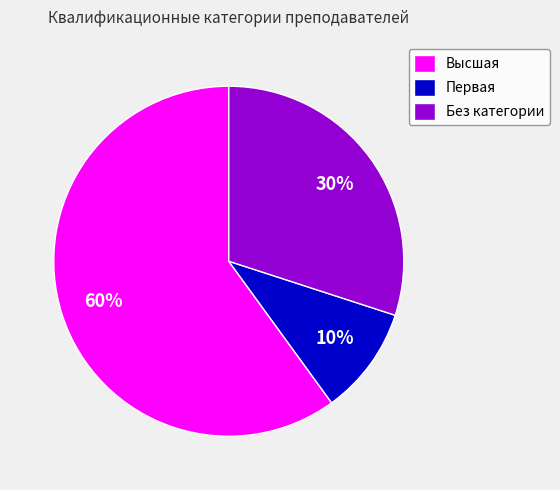

What is the ratio of the value at Без категории to the value at Высшая?

0.5